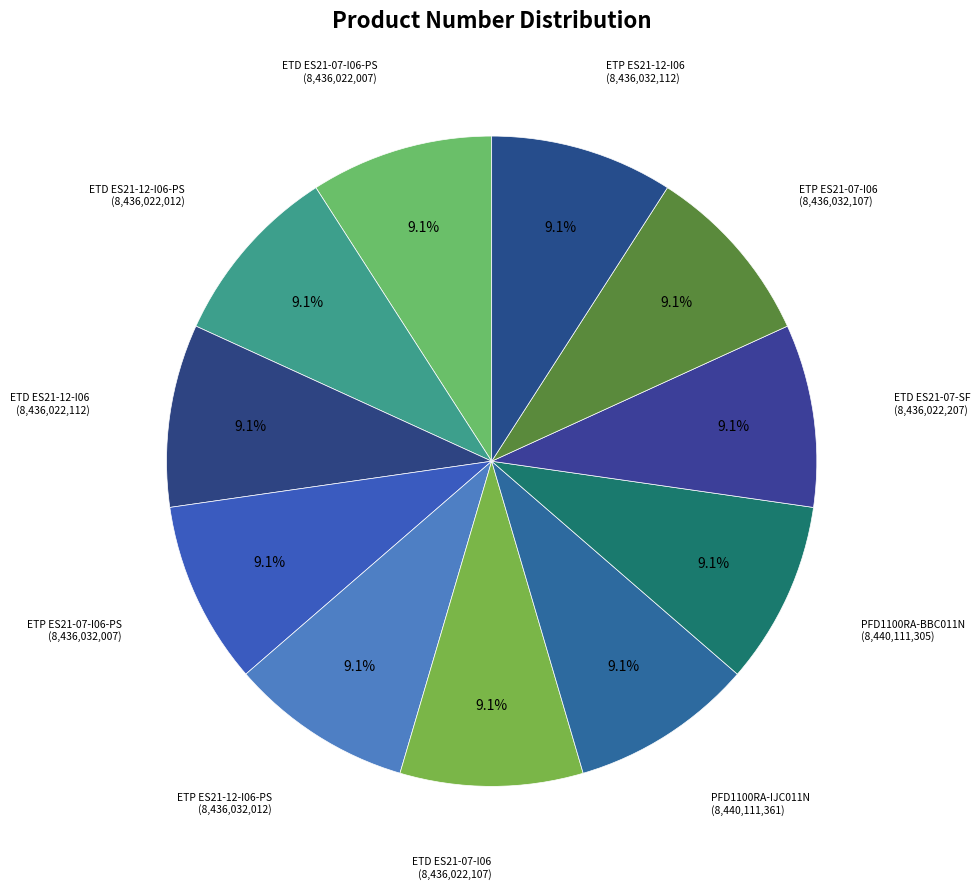

Which slice is the smallest?

ETD ES21-07-I06-PS